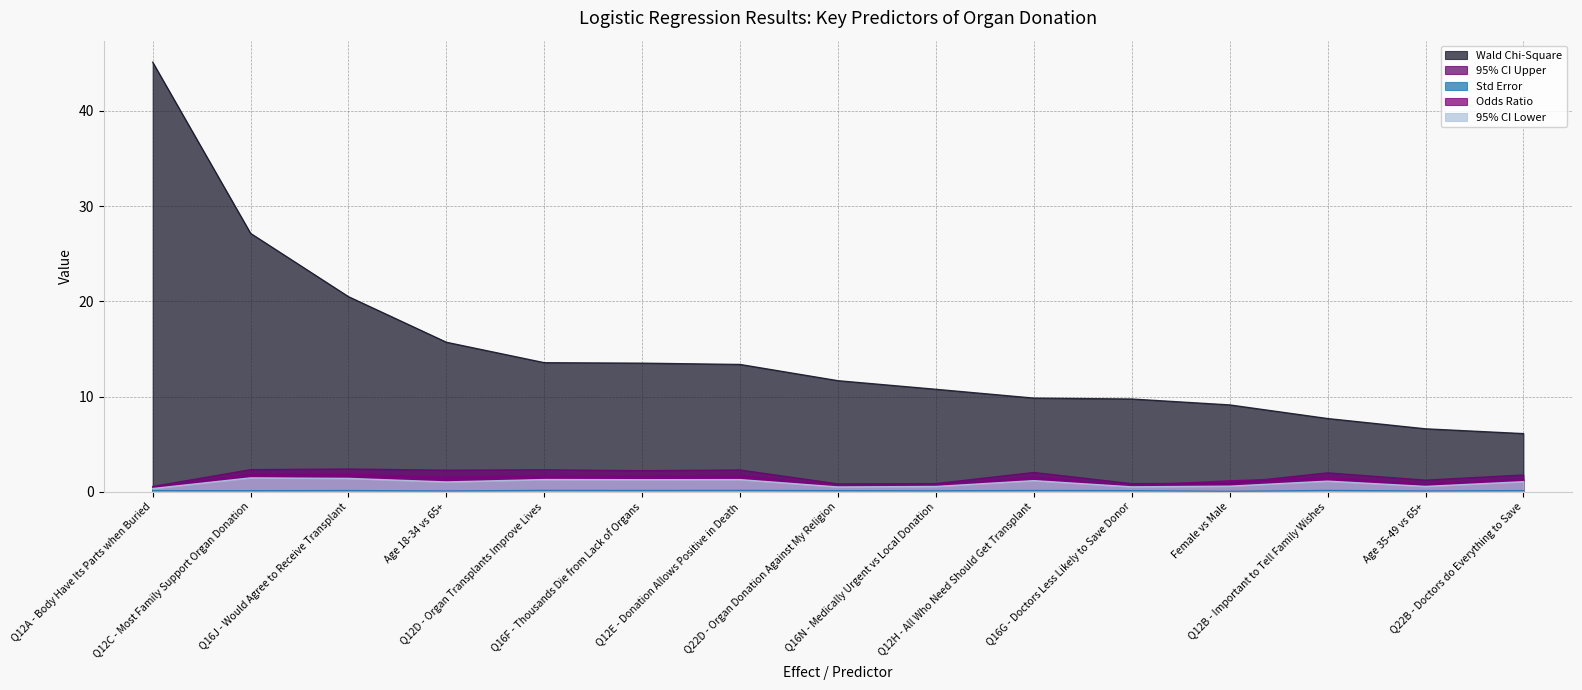

Does the chart have visible grid lines?

Yes